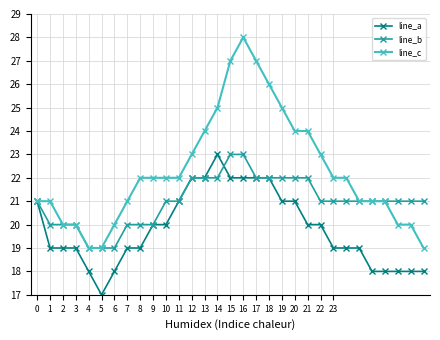

Count the line_c values in the range 20 to 24.

22